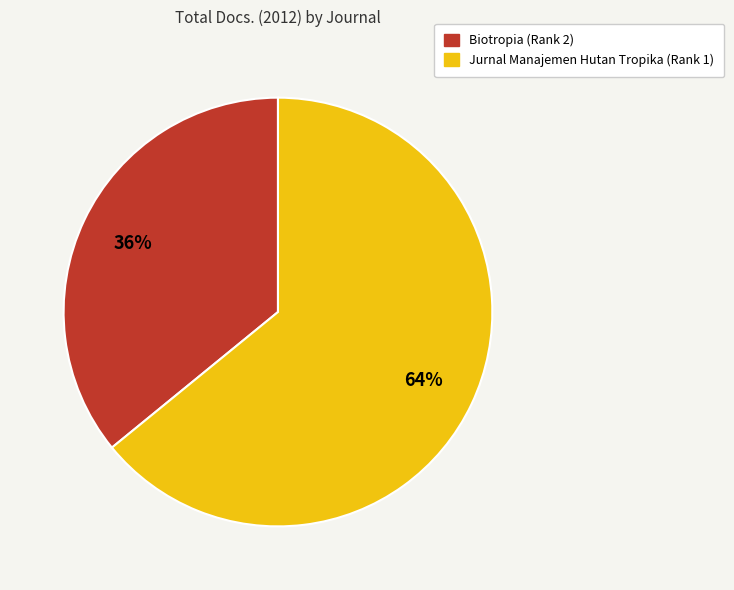

To the nearest percent, what portion does Biotropia (Rank 2) represent?

36%